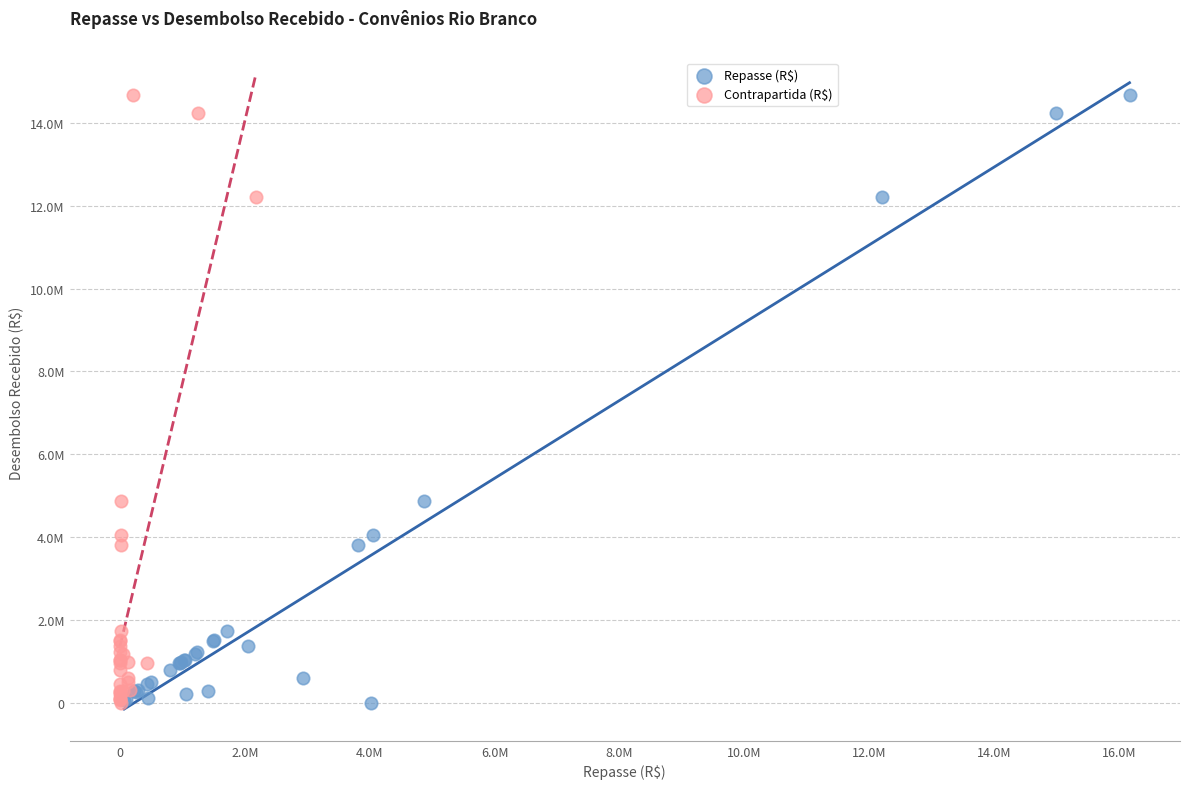

What are all the series names shown in the legend?

Repasse (R$), Contrapartida (R$)